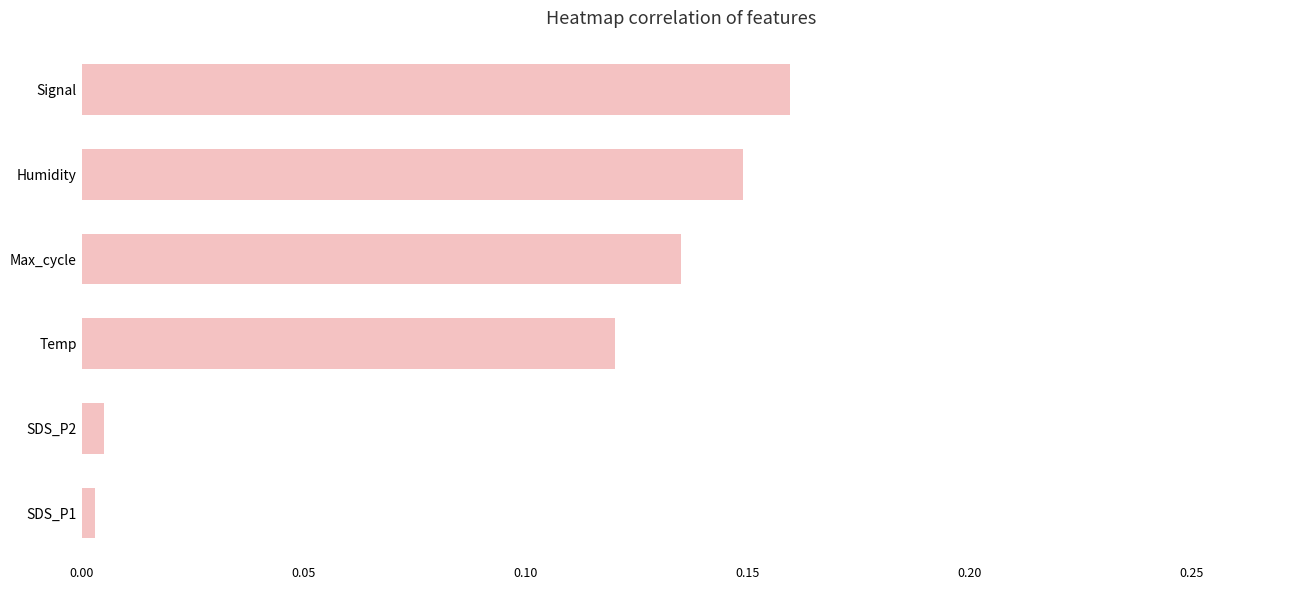

What is the sum of all values?

0.6